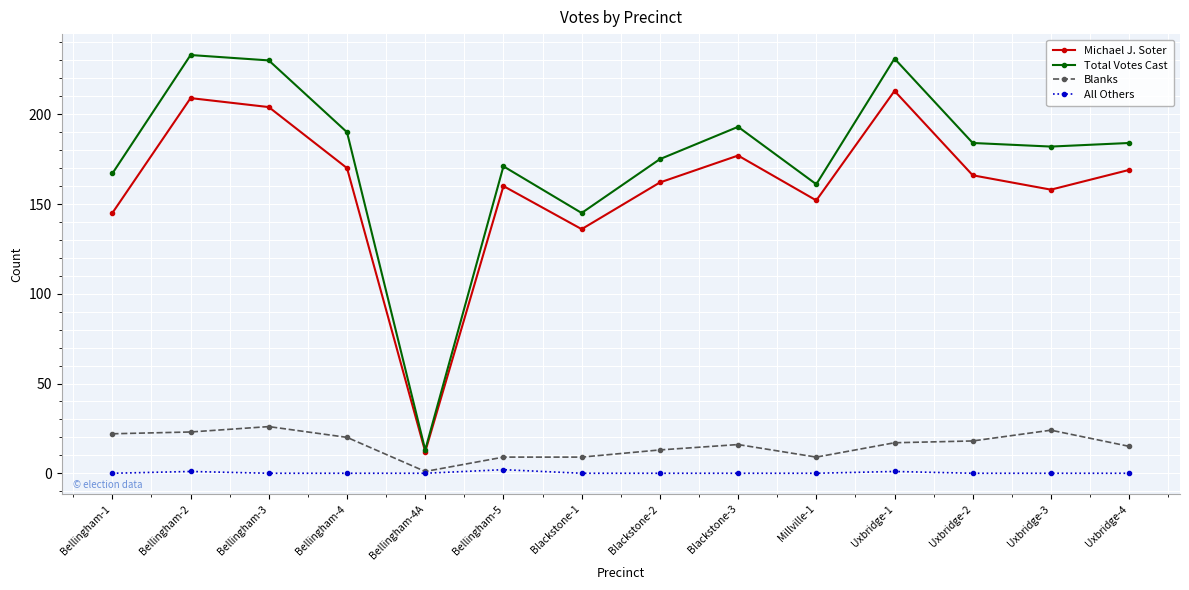

True or false: Michael J. Soter has more than 2 interior local peaks.

True